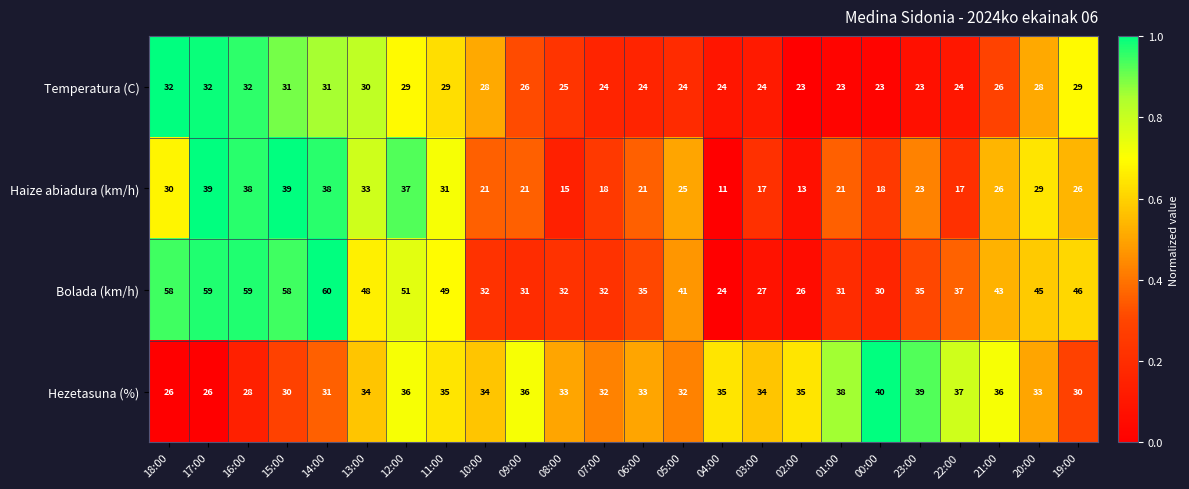

What is the sum of the Bolada (km/h) values at 08:00 and 03:00?

59